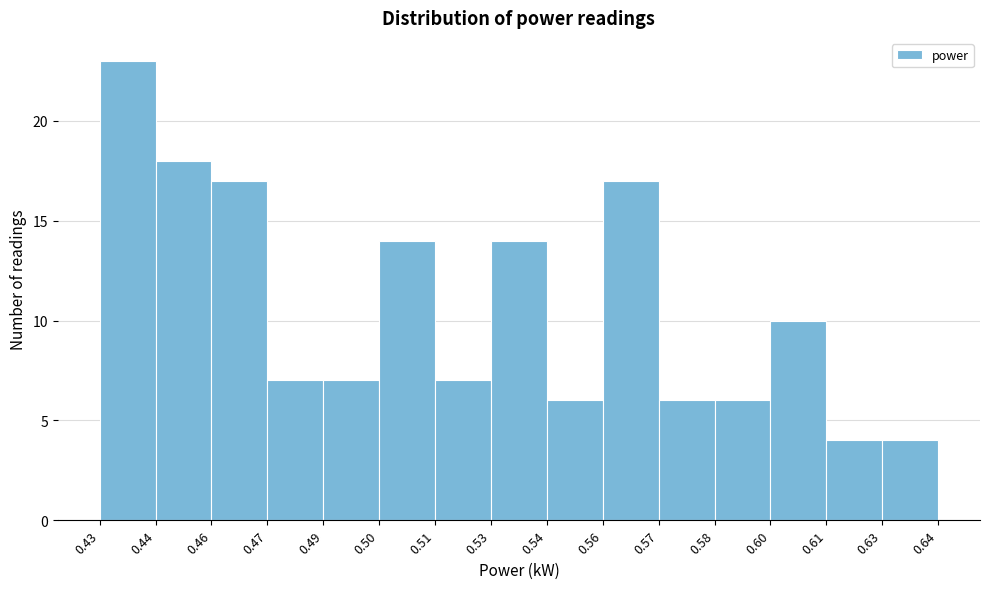

Reading left to right, extract all data points from this chart.

0.43=23	0.44=18	0.46=17	0.47=7	0.49=7	0.50=14	0.51=7	0.53=14	0.54=6	0.56=17	0.57=6	0.58=6	0.60=10	0.61=4	0.63=4